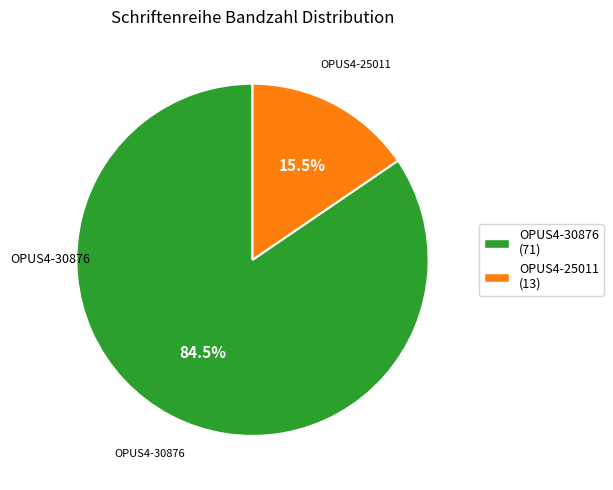

How many segments does this pie chart have?

2